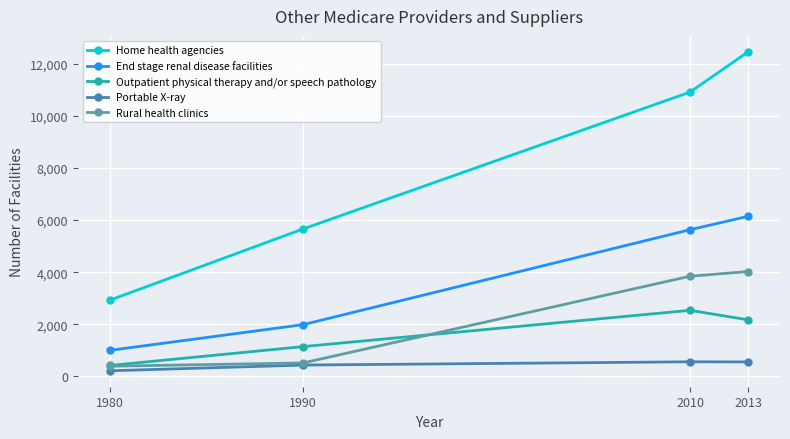

Rank the series at 2010 from highest to lowest value.

Home health agencies, End stage renal disease facilities, Rural health clinics, Outpatient physical therapy and/or speech pathology, Portable X-ray